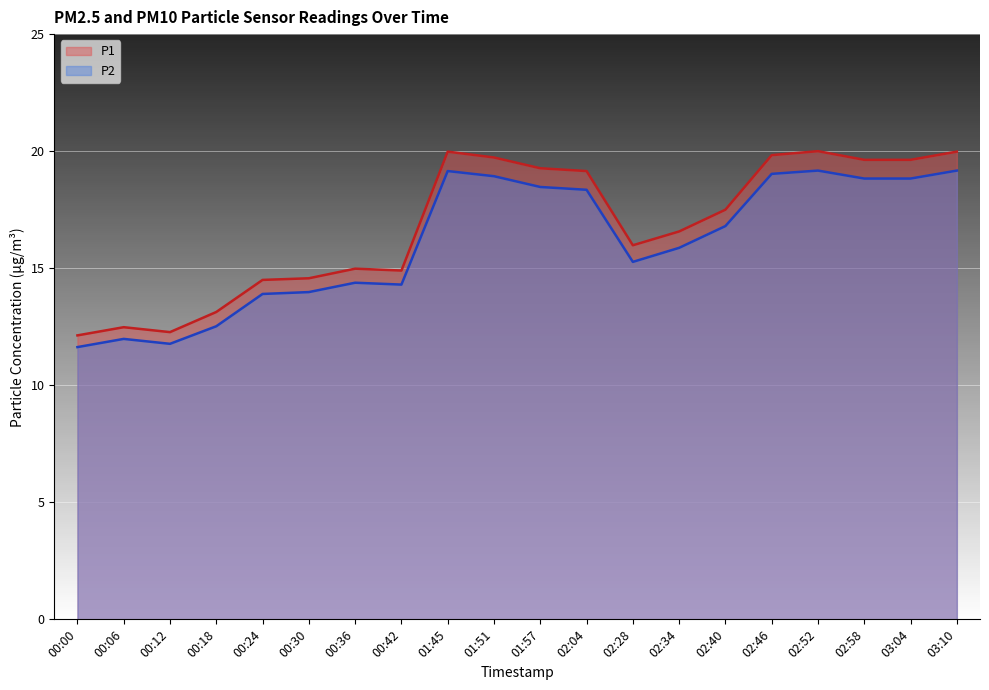

What position from the right is 00:12?

18